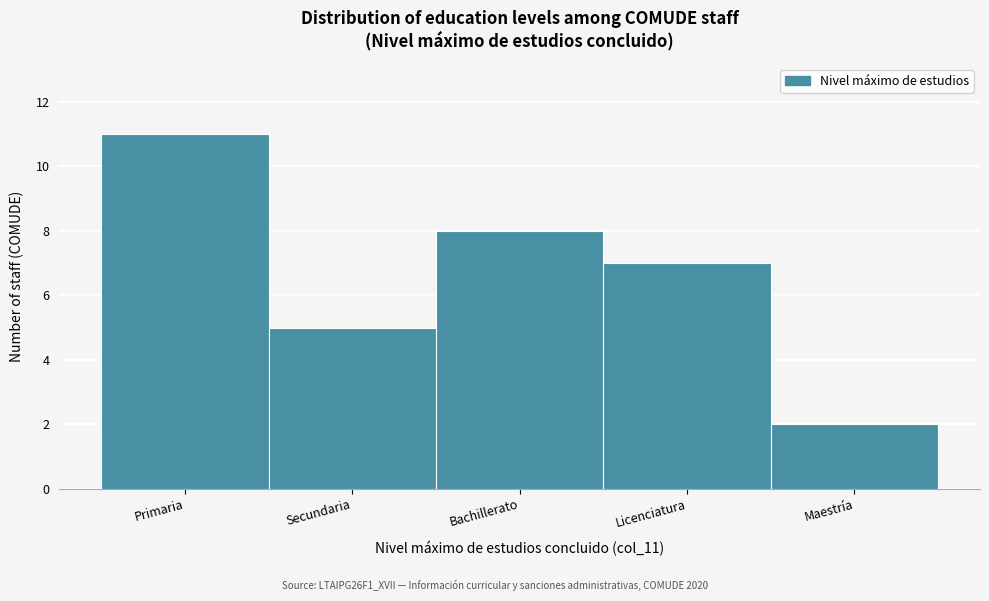

Reading left to right, transcribe all the data shown in this chart.

Primaria=11	Secundaria=5	Bachillerato=8	Licenciatura=7	Maestría=2